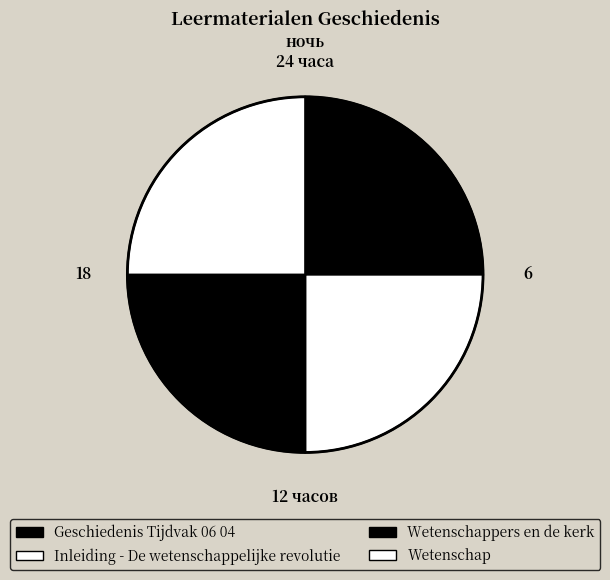

How many segments does this pie chart have?

4